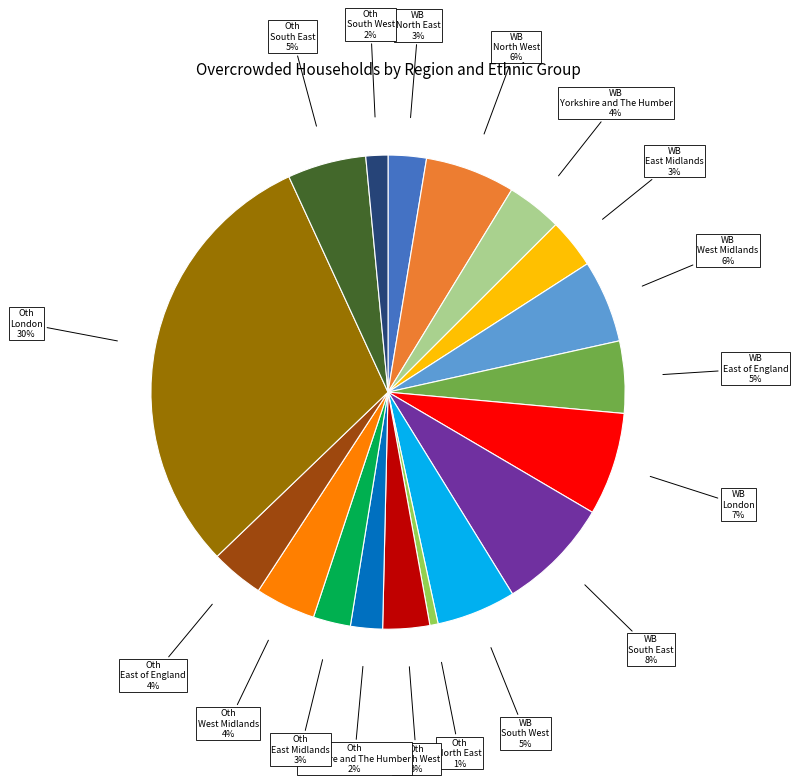

To the nearest percent, what is the average slice percentage?

6%